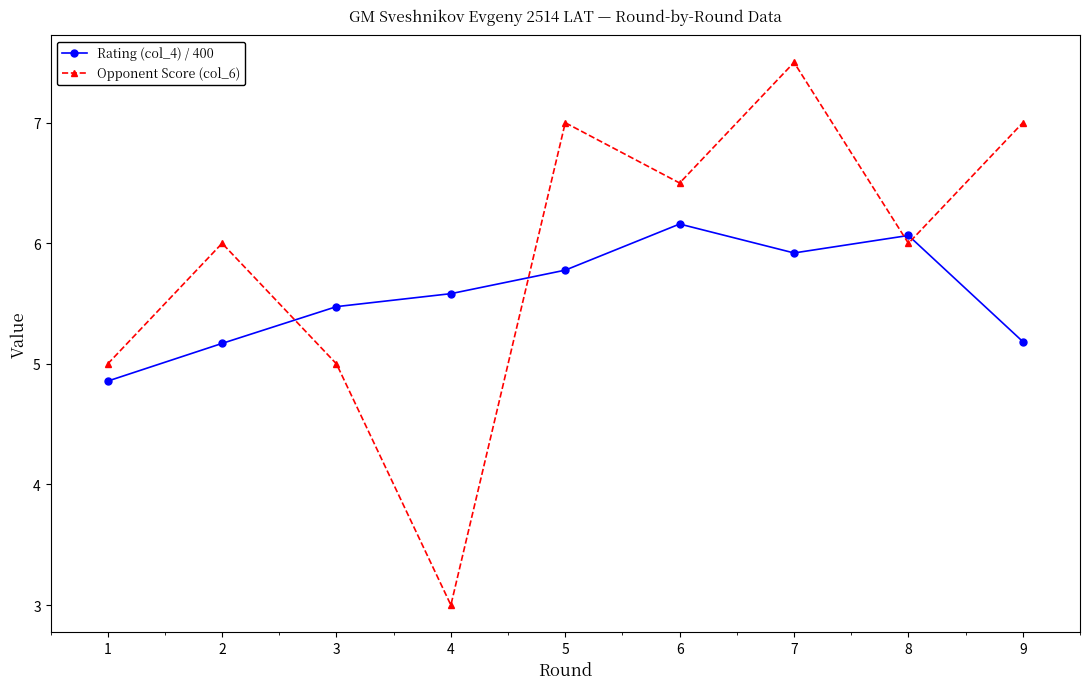

What is the total value across all series at 8?

12.1